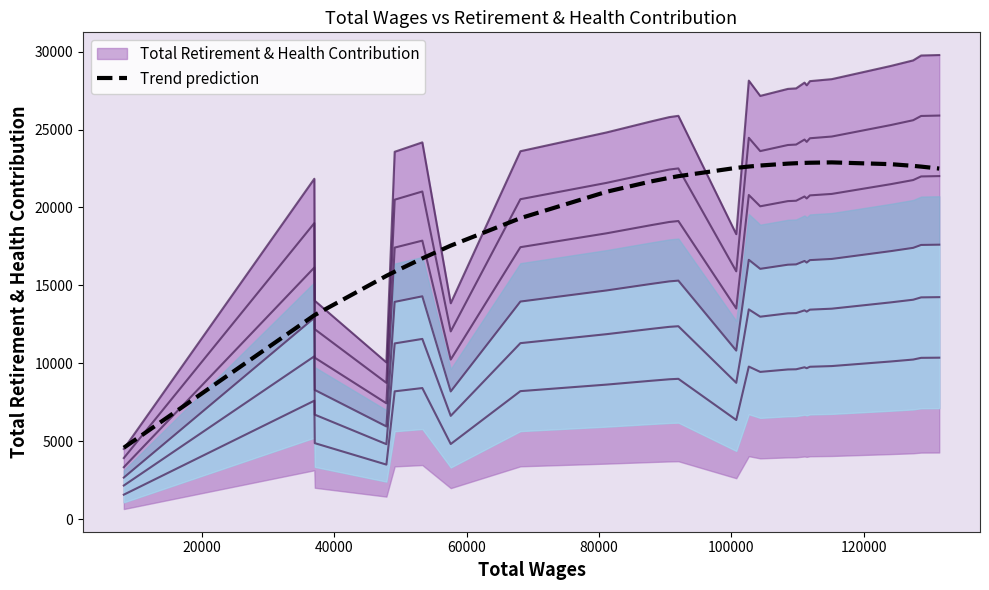

What is the difference between the maximum and minimum values?

18313.6